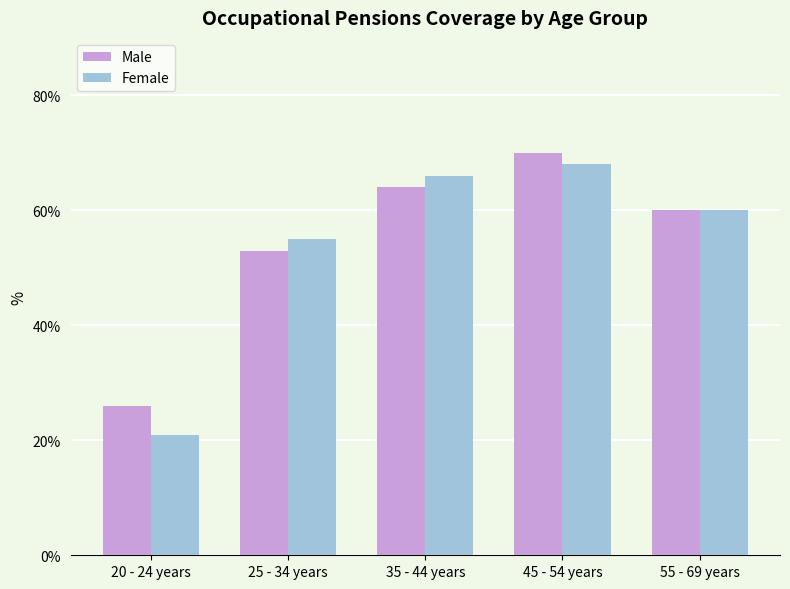

Reading right to left, list all the values displayed in this chart.

Male: 55 - 69 years=60	45 - 54 years=70	35 - 44 years=64	25 - 34 years=53	20 - 24 years=26
Female: 55 - 69 years=60	45 - 54 years=68	35 - 44 years=66	25 - 34 years=55	20 - 24 years=21